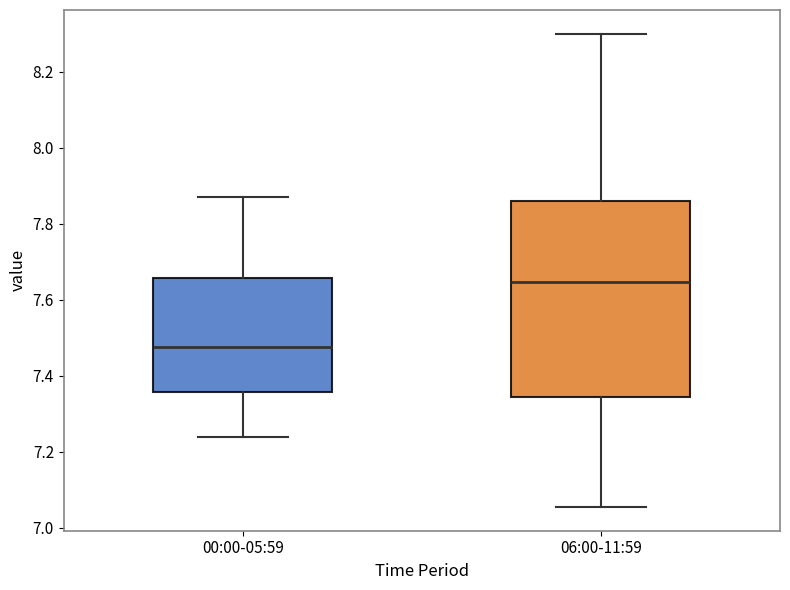

Which box's median line is the lowest?

00:00-05:59